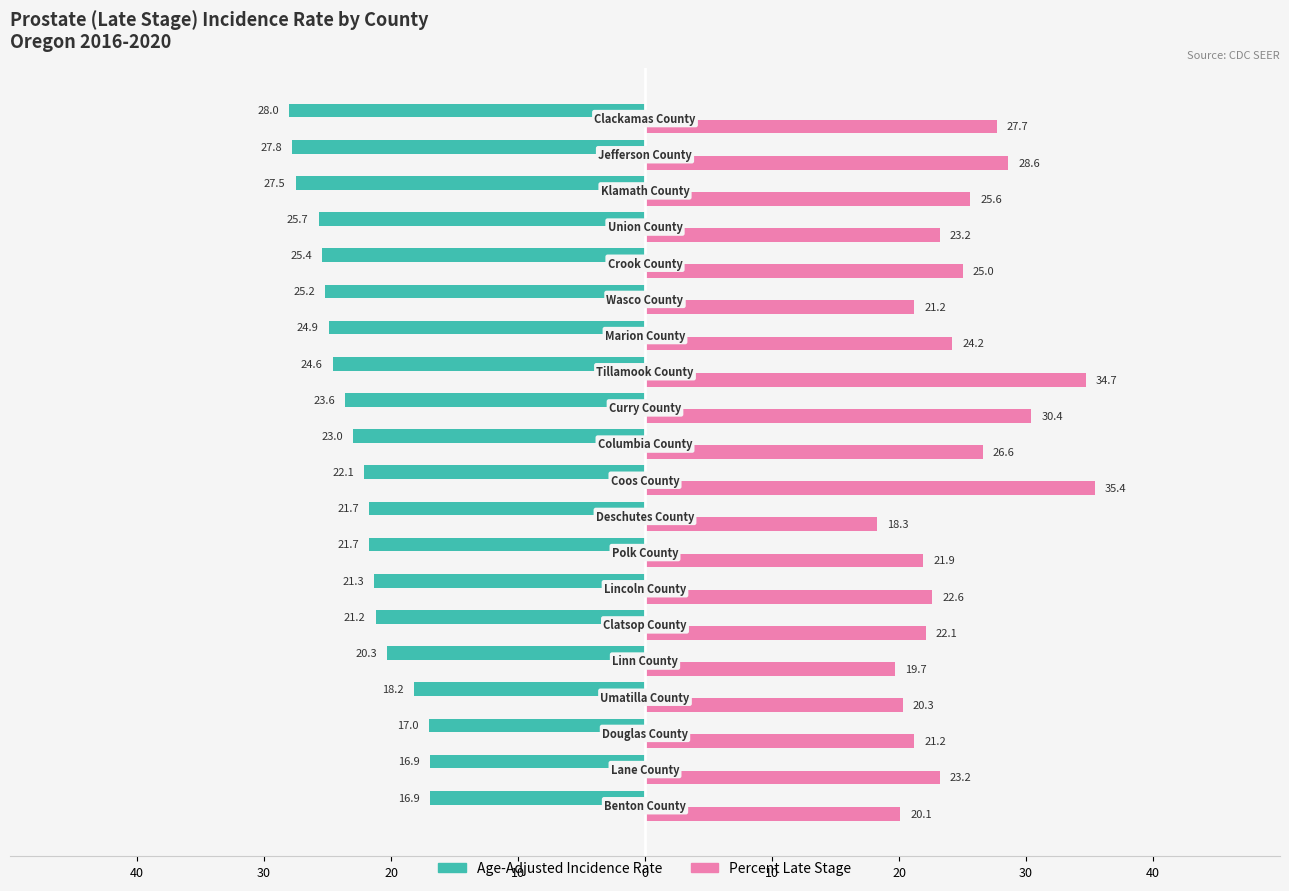

At how many categories does at least one series exceed 26?

7